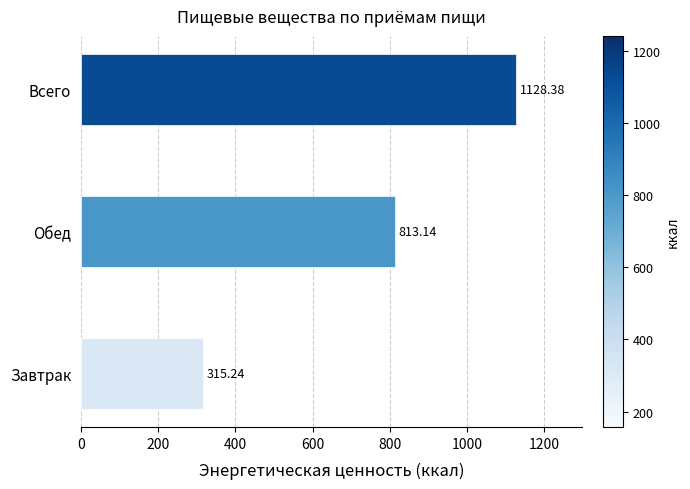

What is the change in value from Завтрак to Всего?

+813.1